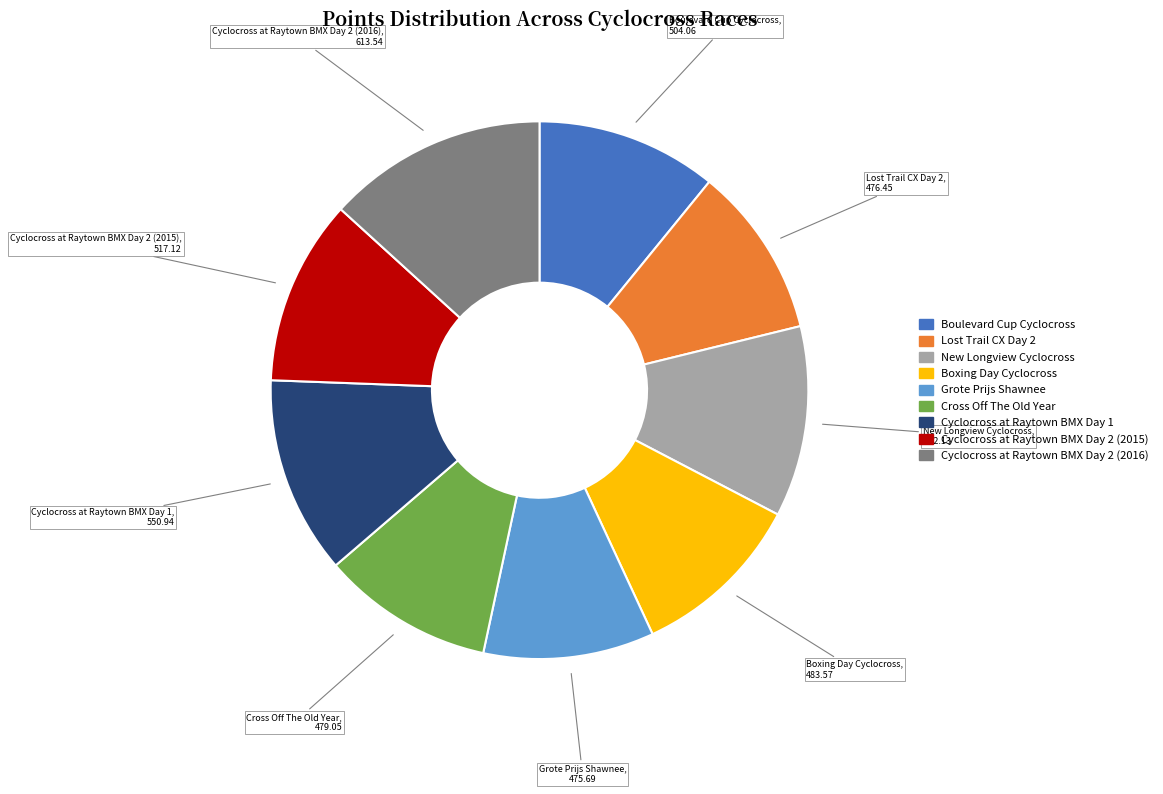

Does any single category account for the majority?

No